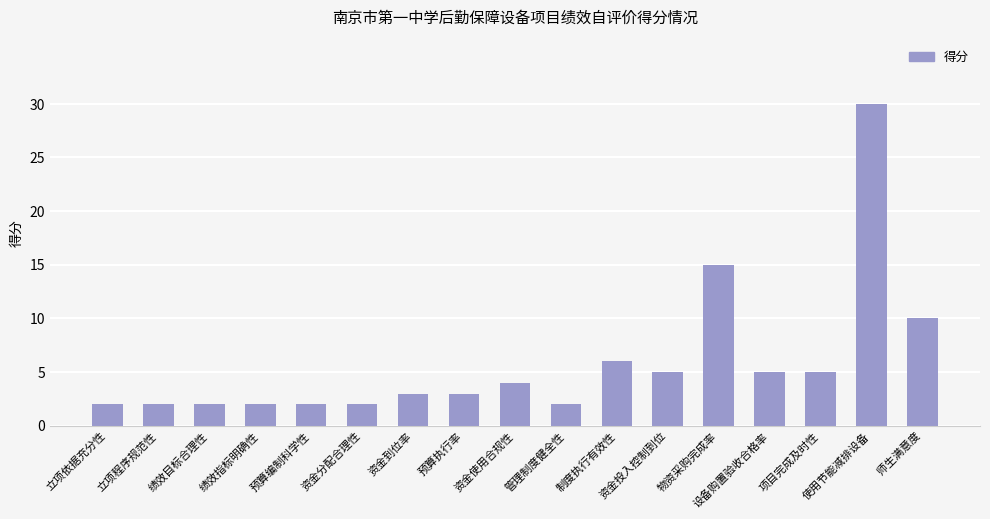

What is the sum of the values at 资金分配合理性 and 项目完成及时性?

7.0